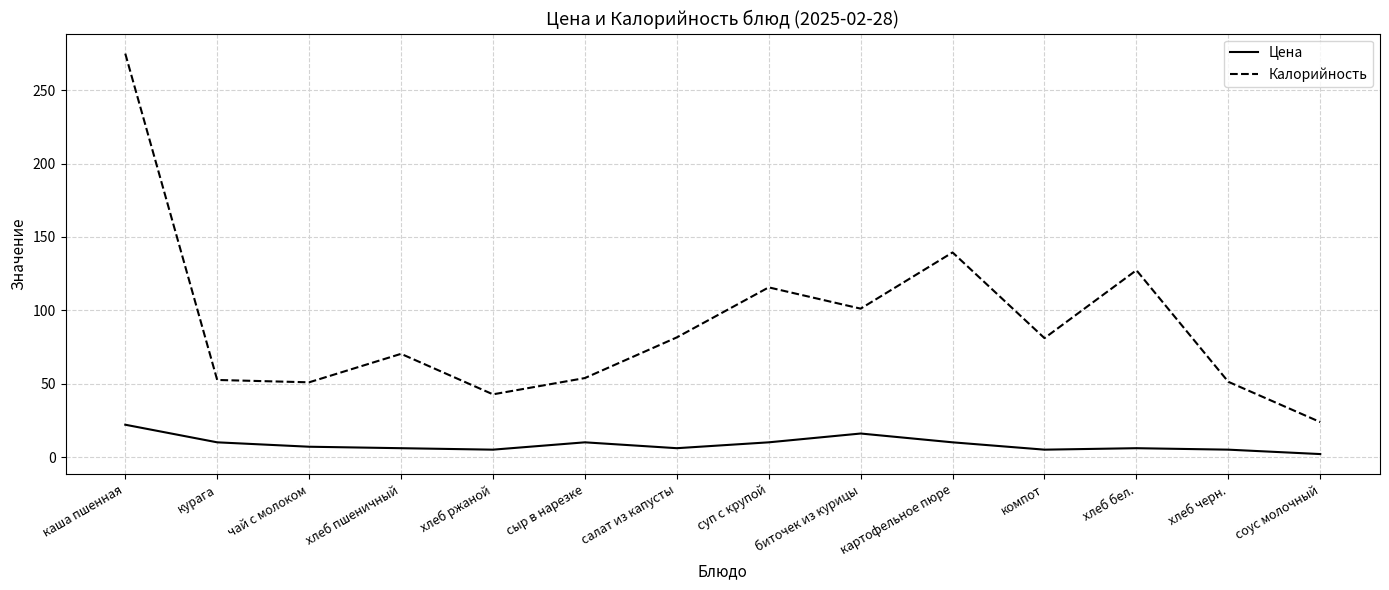

What is the sum of the Цена values at хлеб черн. and хлеб ржаной?

10.0